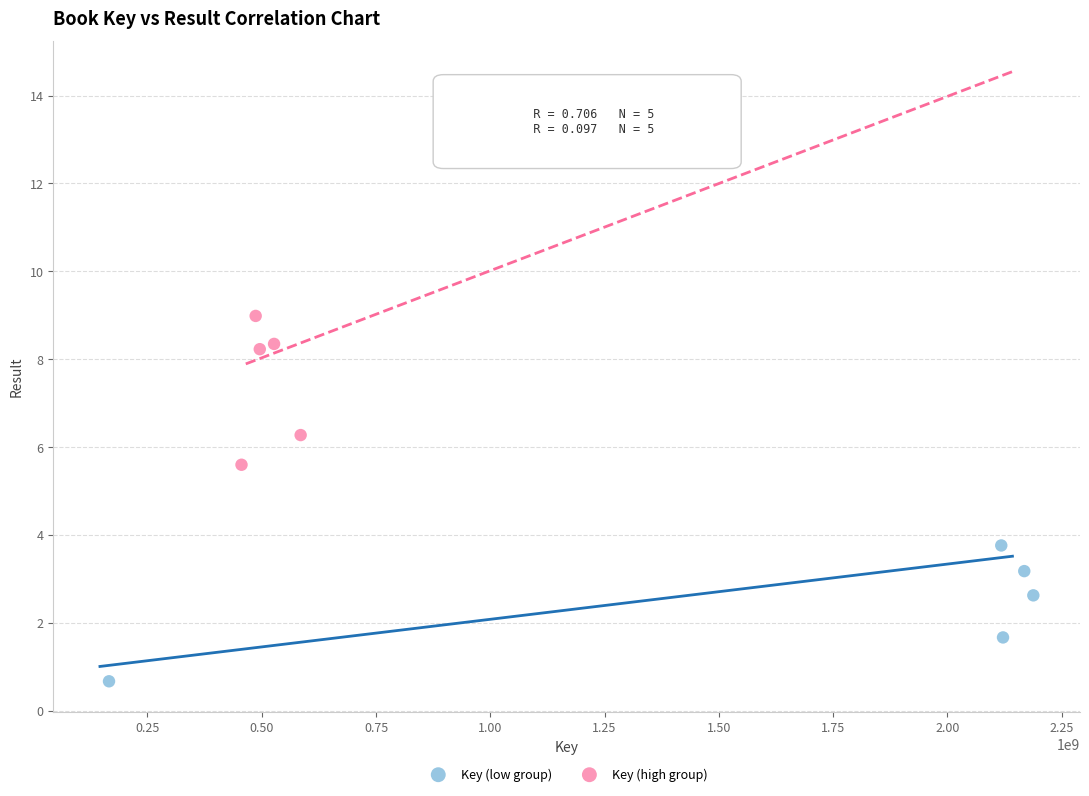

Which series reaches the minimum Y coordinate?

Key (low group)